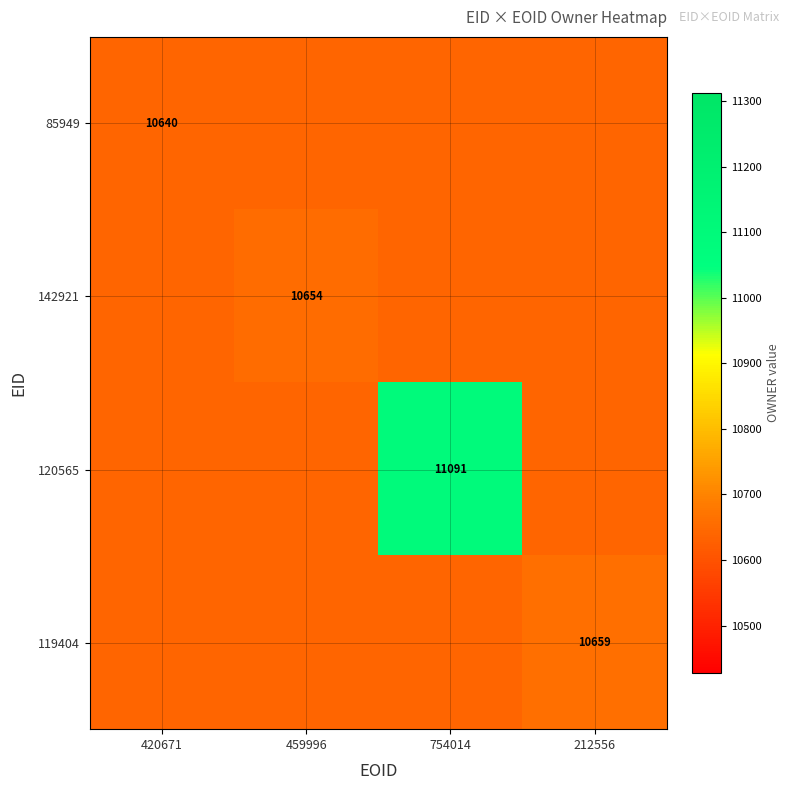

True or false: 142921 has a value of 6159 at 212556.

False